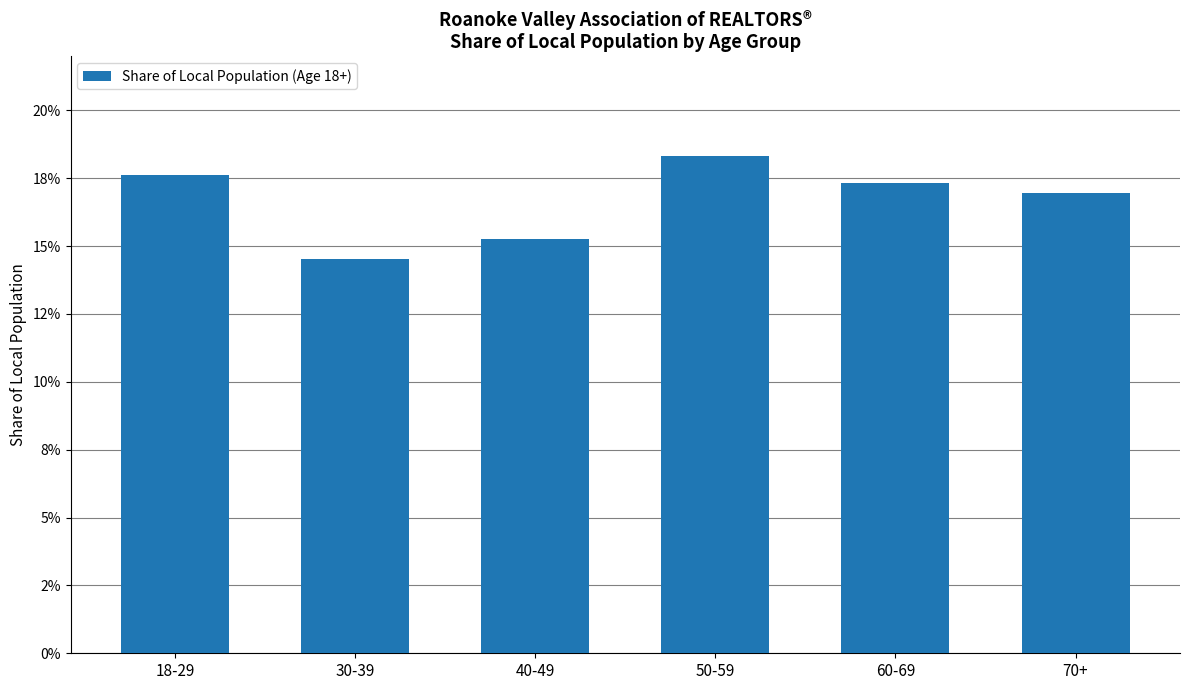

Does the chart contain any negative values?

No